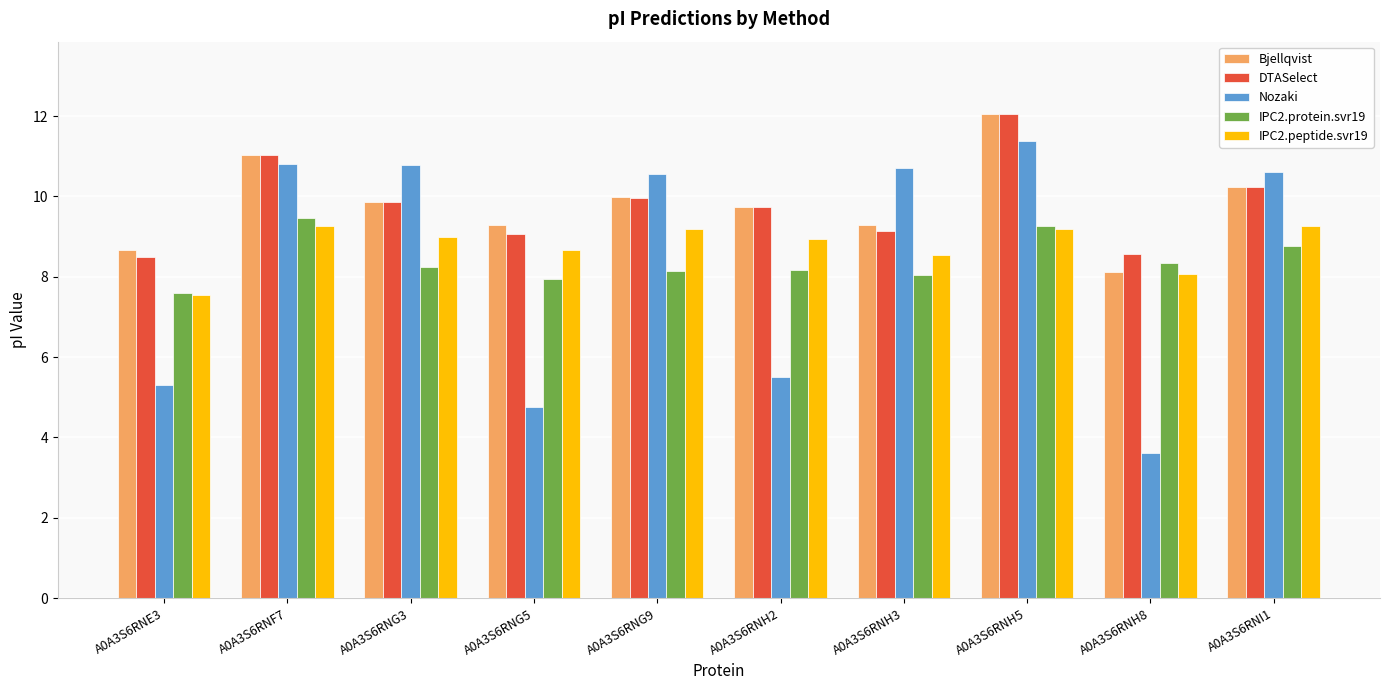

At how many categories does at least one series exceed 6?

10